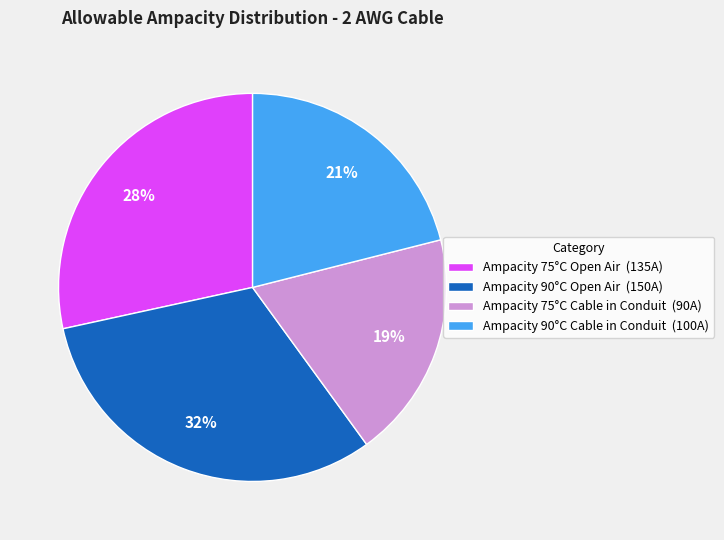

True or false: Ampacity 75°C Cable in Conduit accounts for 24% of the total.

False